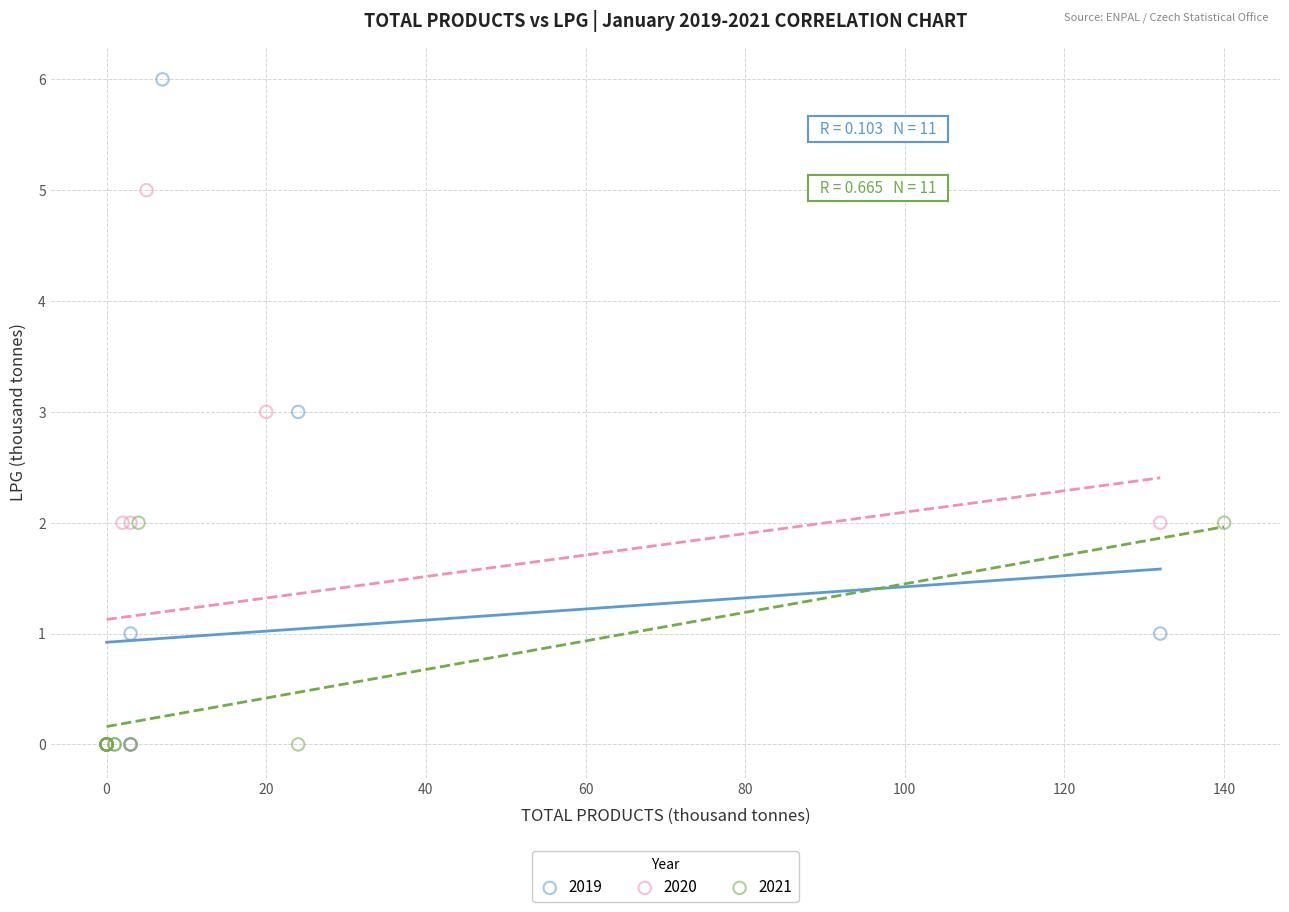

Which series has the widest spread of Y values?

2019